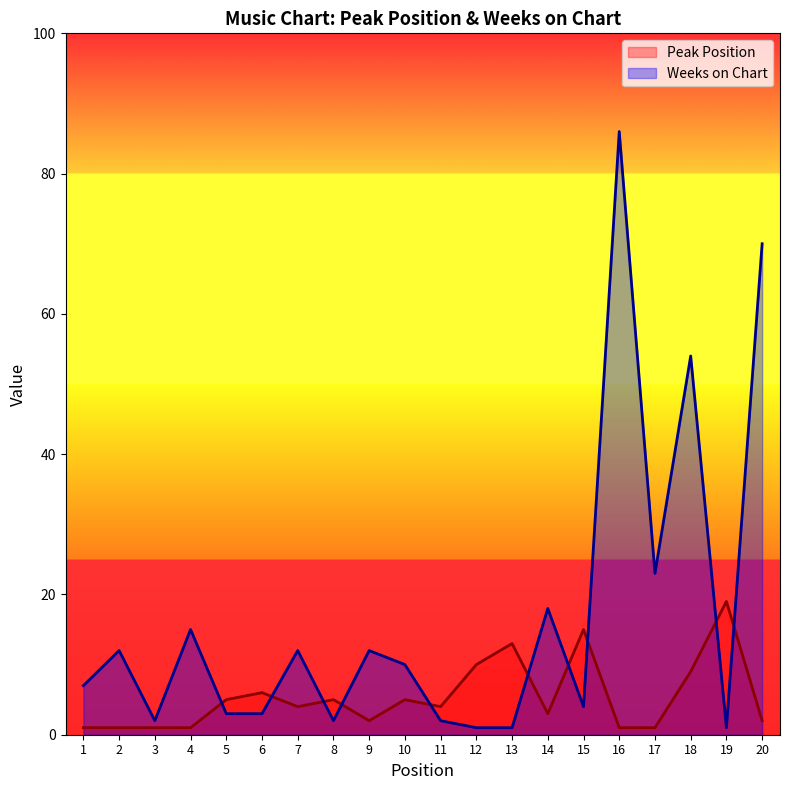

What is the maximum value for Peak Position?

19